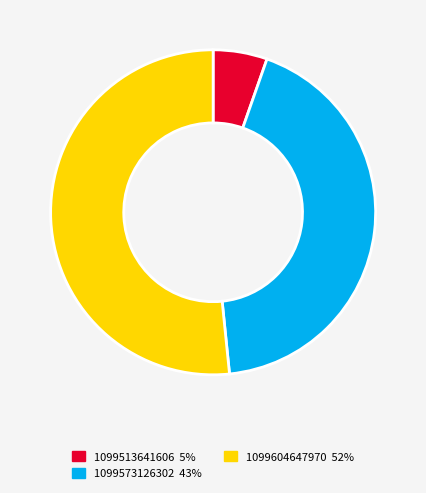

Is the sum of 1099513641606 and 1099604647970 greater than half?

Yes